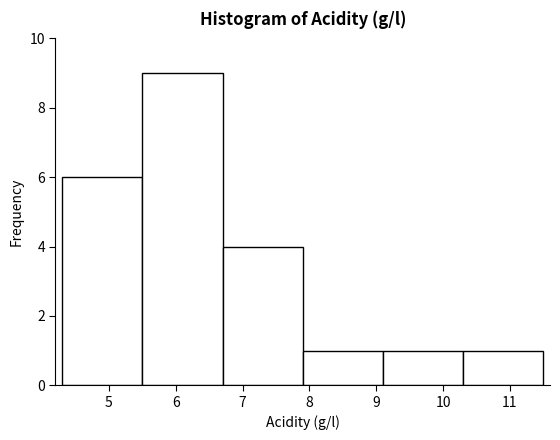

Reading left to right, transcribe this chart: for each bar, give the range it covers on the x-axis and its height. The values are not printed on the chart, so give them approximately, as read against the axis.

4.3 to 5.5: 6
5.5 to 6.7: 9
6.7 to 7.9: 4
7.9 to 9.1: 1
9.1 to 10.3: 1
10.3 to 11.5: 1